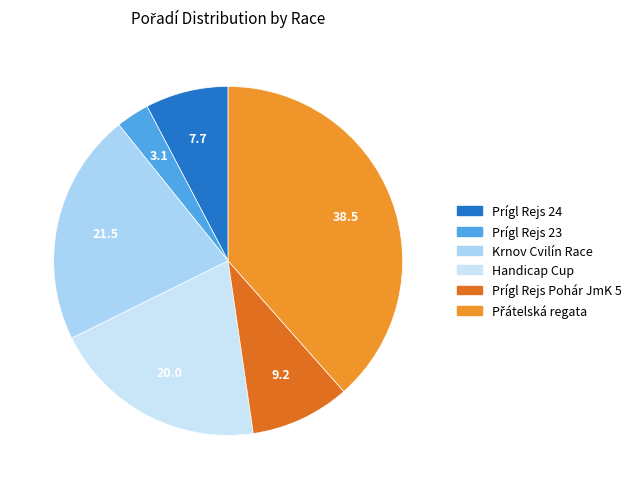

Does Prígl Rejs 24 account for over 50% of the chart?

No